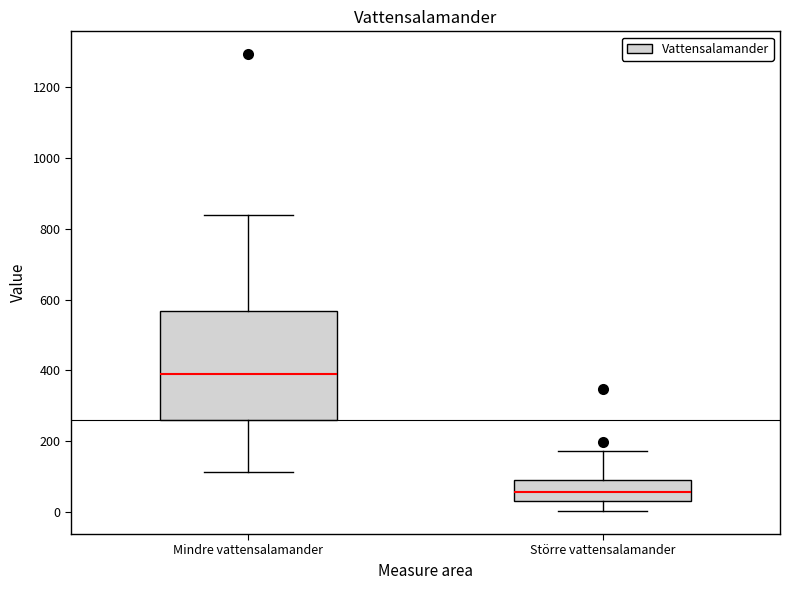

Reading left to right, transcribe this box plot: for each box, give where its median line is, the range the box spans, and where its two whiskers end, as read against the y-axis. The values are not printed on the chart, so give them approximately, as read against the axis.

Mindre vattensalamander: median 400, box 260 to 560, whiskers 120 to 840
Större vattensalamander: median 60, box 40 to 100, whiskers 0 to 180